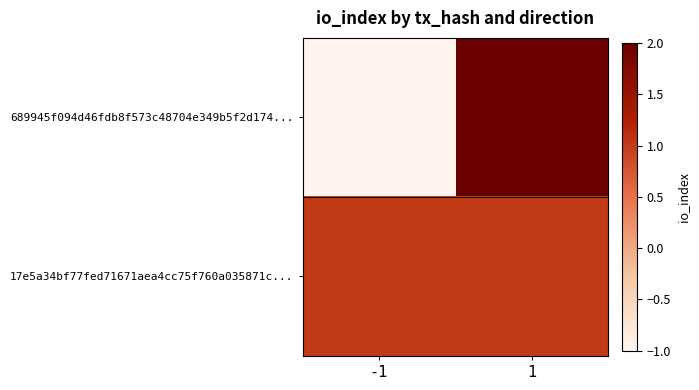

Reading left to right, list all the values displayed in this chart.

689945f094d46fdb8f573c48704e349b5f2d174...: -1=-1	1=2
17e5a34bf77fed71671aea4cc75f760a035871c...: -1=1	1=1